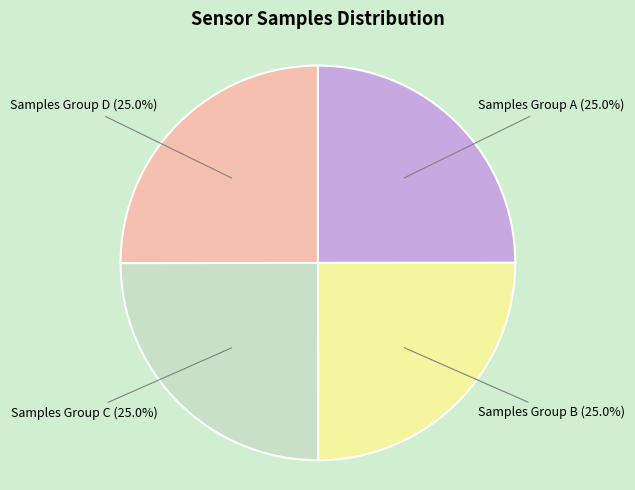

Is there a majority slice in this chart?

No